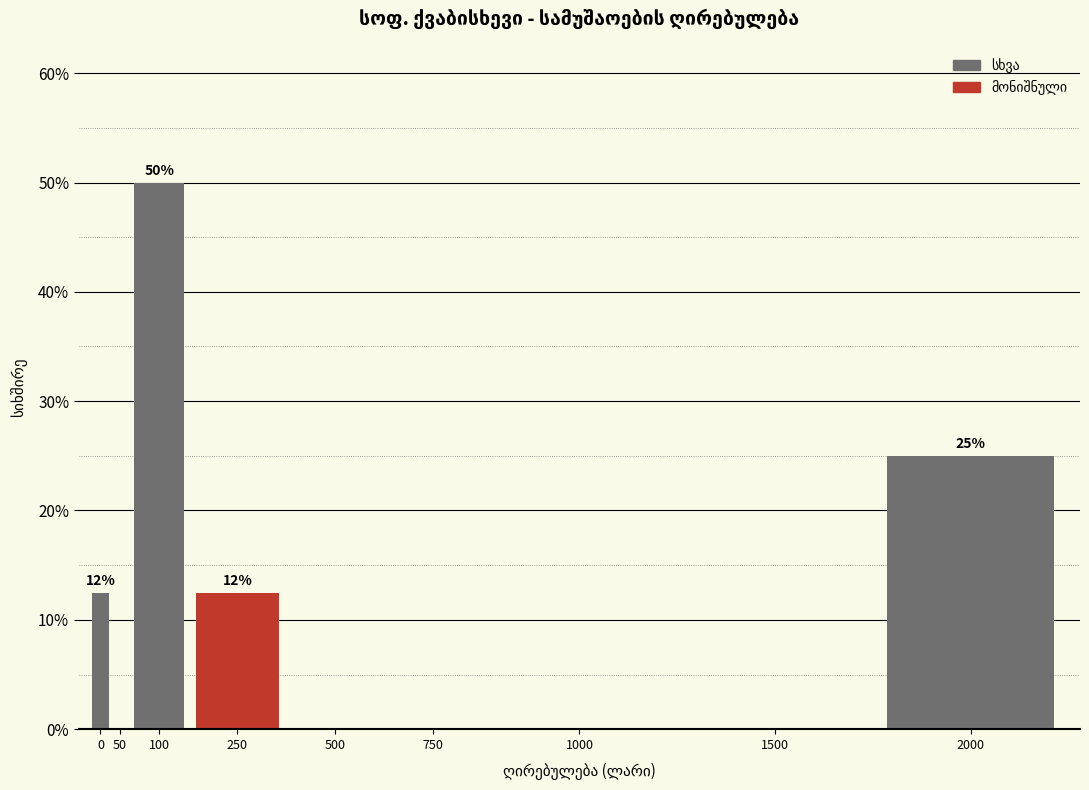

Reading left to right, extract all data points from this chart.

0=12.5	50=0.0	100=50.0	250=12.5	500=0.0	750=0.0	1000=0.0	1500=0.0	2000=25.0